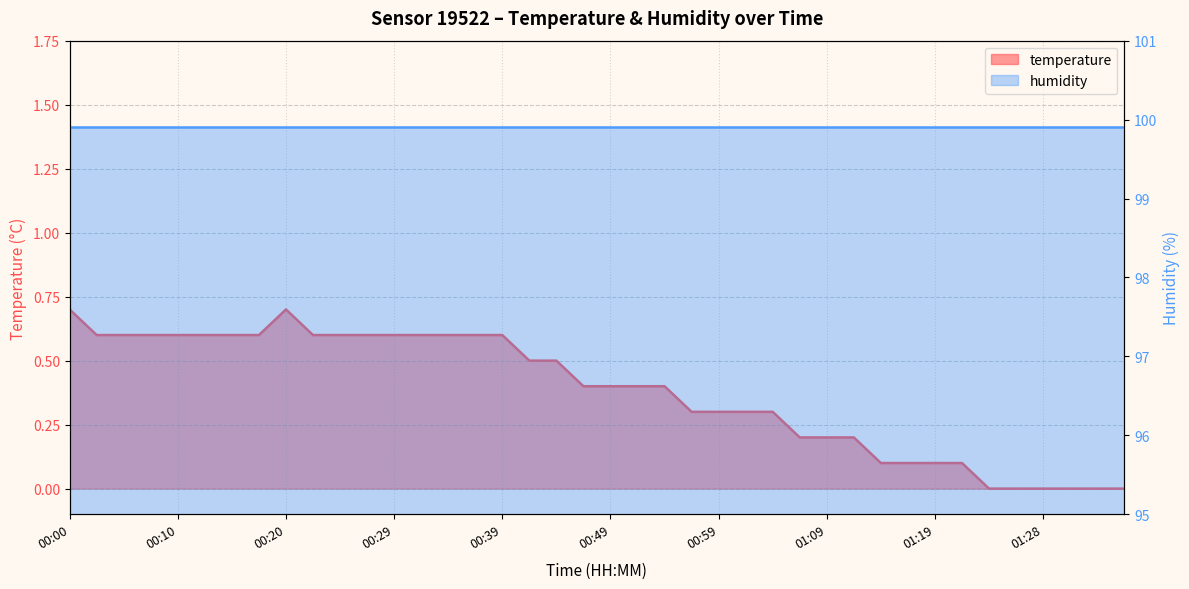

What is the difference between the second highest and minimum values?

0.7